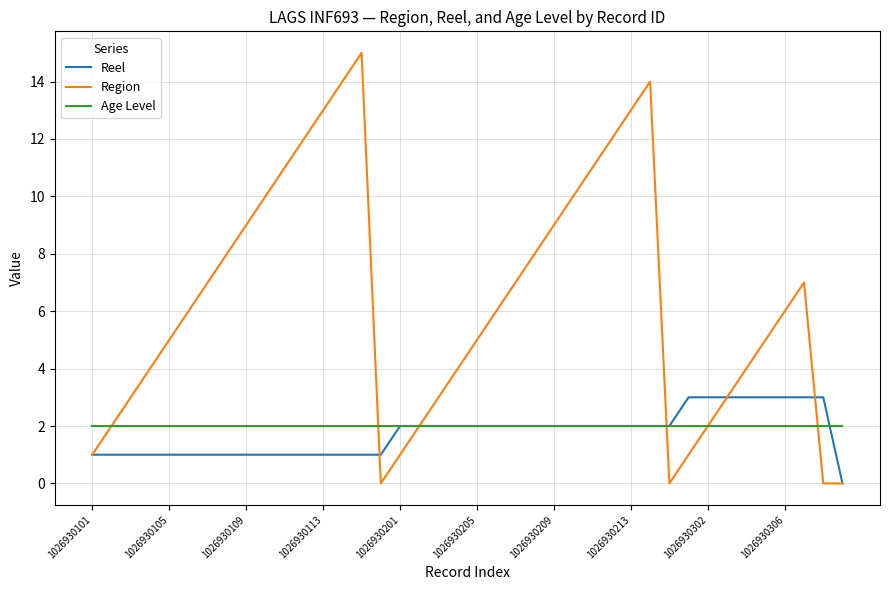

What is the greatest value displayed?

15